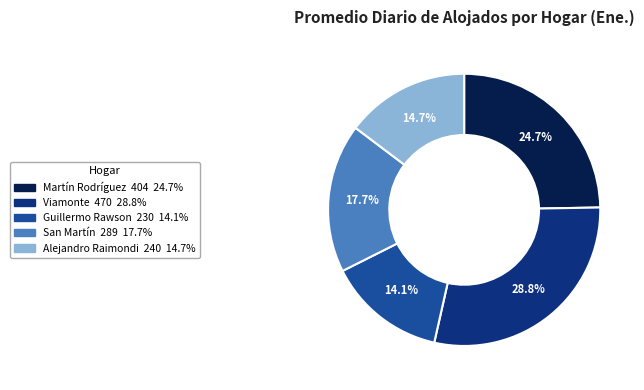

To the nearest percent, what percentage of the pie is Alejandro Raimondi?

15%